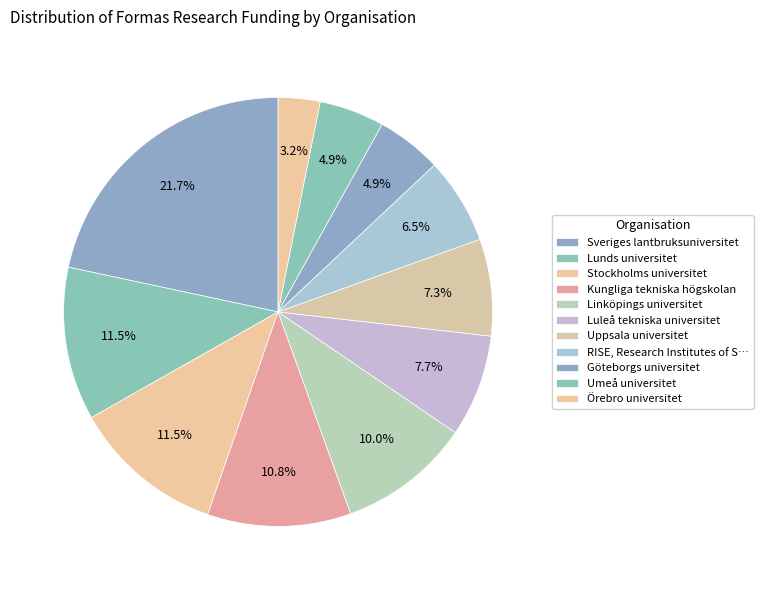

Does any single category account for the majority?

No